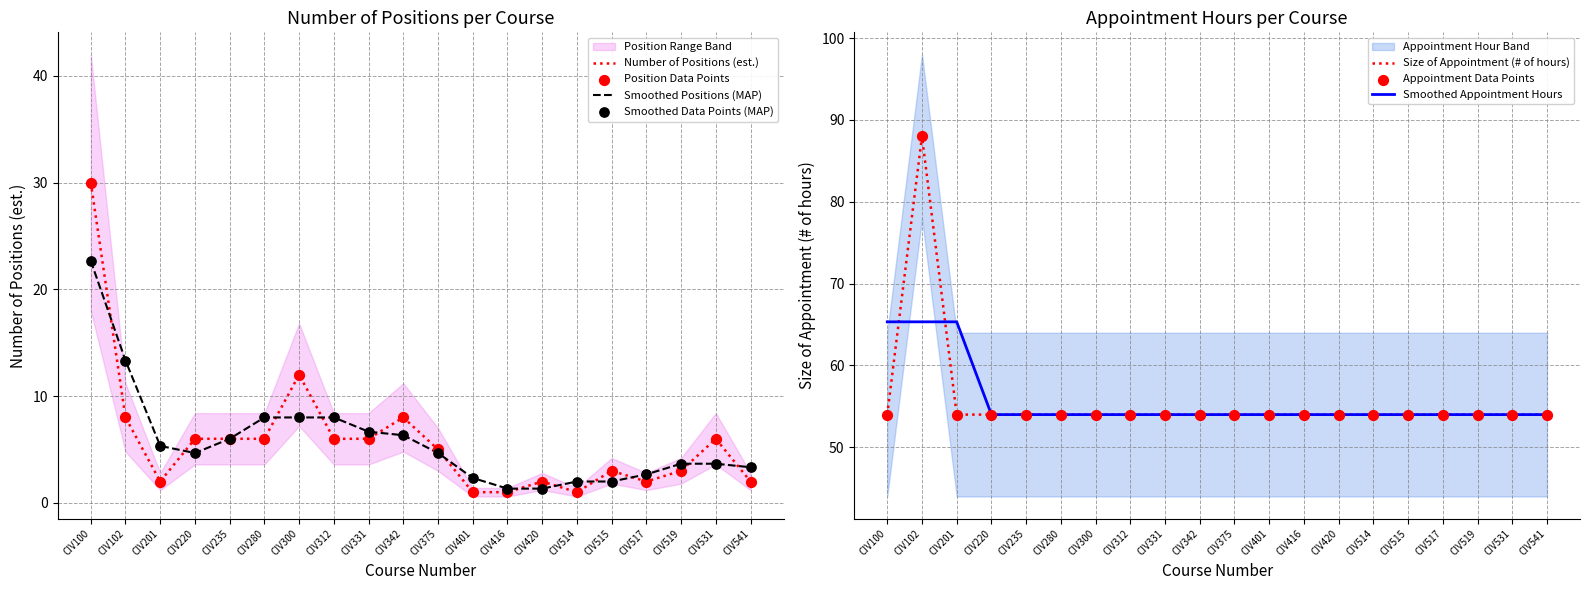

Which series reaches the maximum Y coordinate?

Size of Appointment (# of hours)